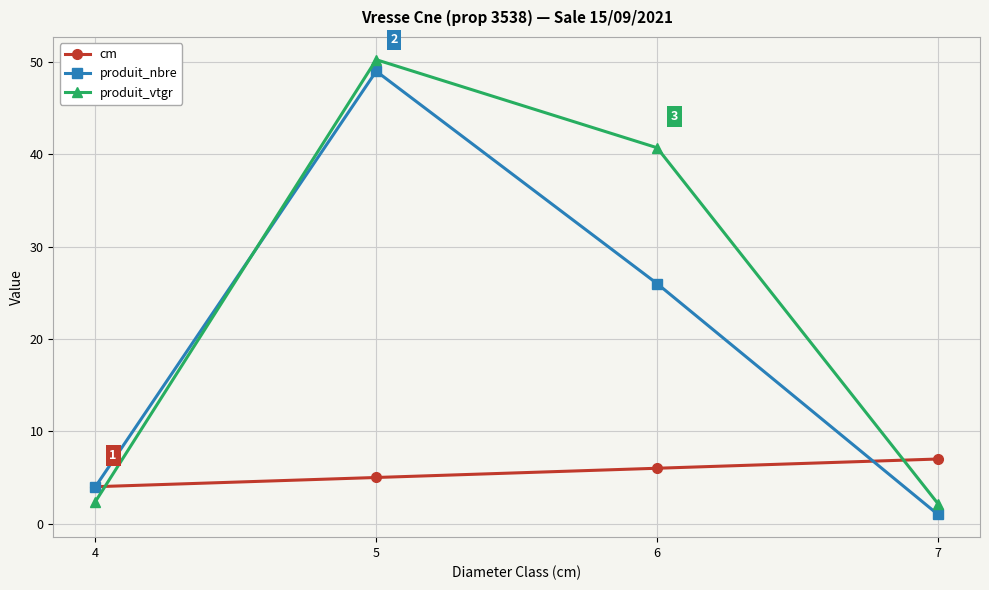

Which series changed the most between 6 and 7?

produit_vtgr